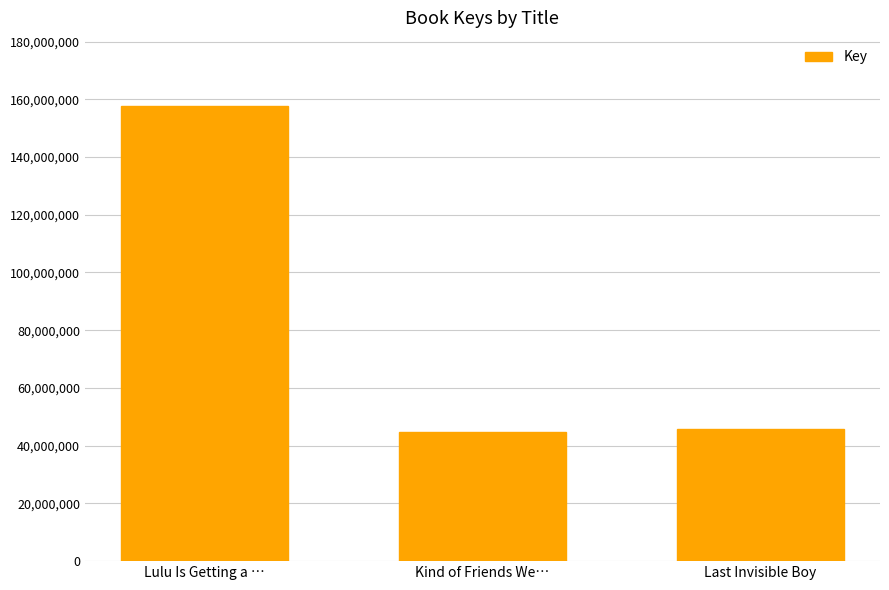

The value at Last Invisible Boy is 14233436. True or false?

False